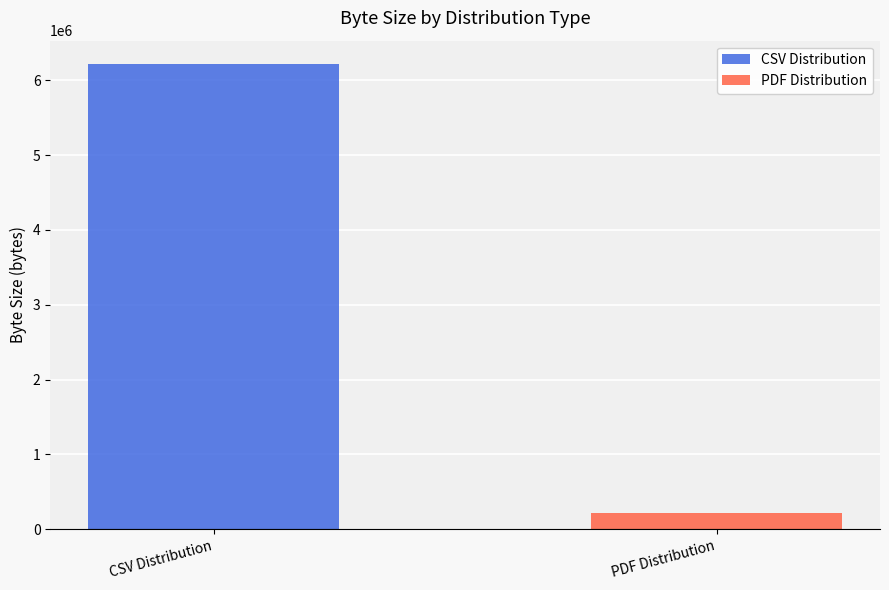

How many categories are shown in the chart?

1